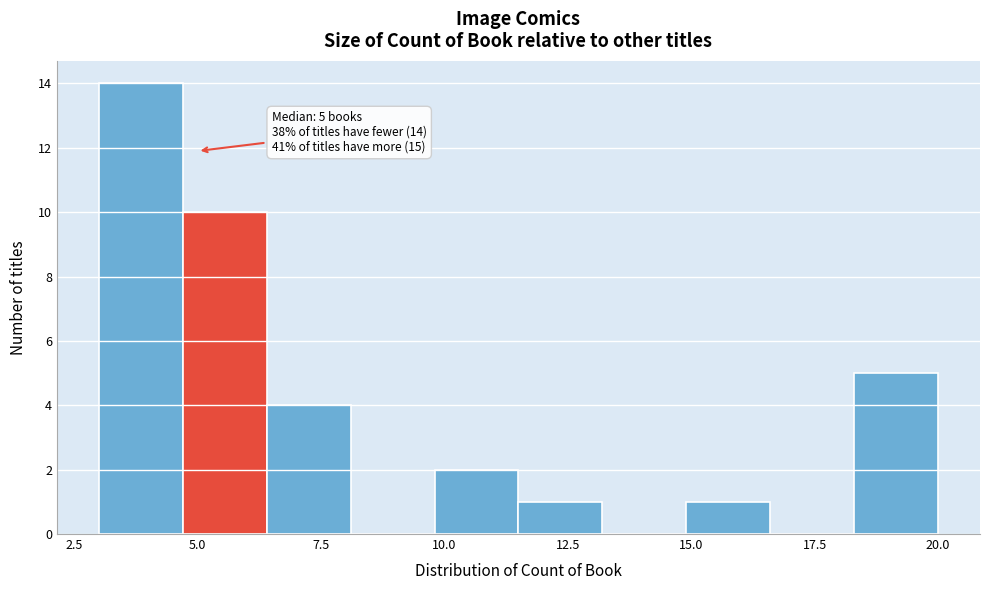

Read against the x-axis, roughly where is the centre of the tallest bar?

4.0